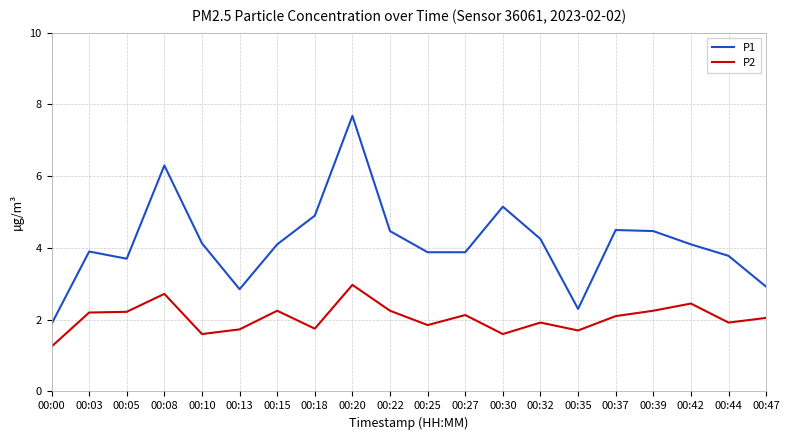

Between 00:35 and 00:44, which series saw the biggest shift?

P1